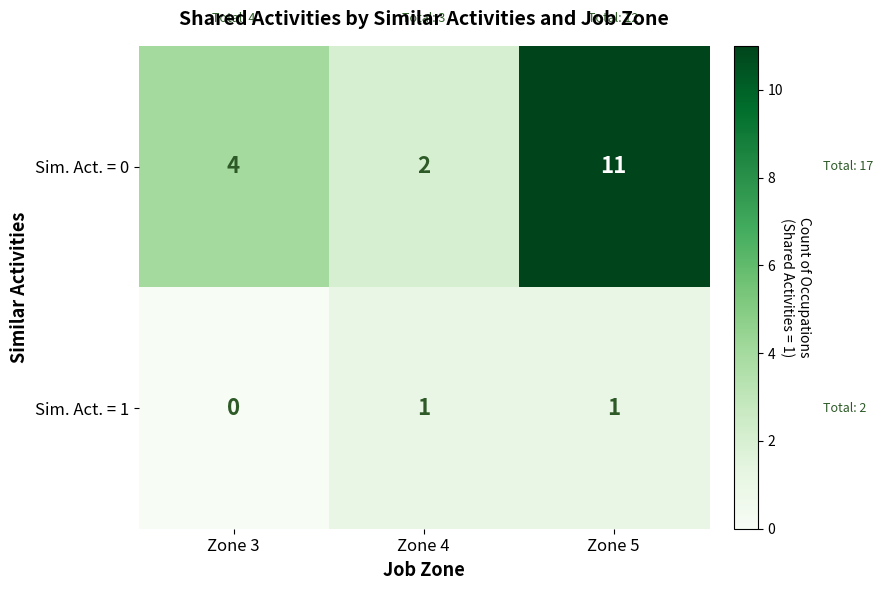

What is the difference between the Sim. Act. = 0 values at Zone 5 and Zone 3?

7